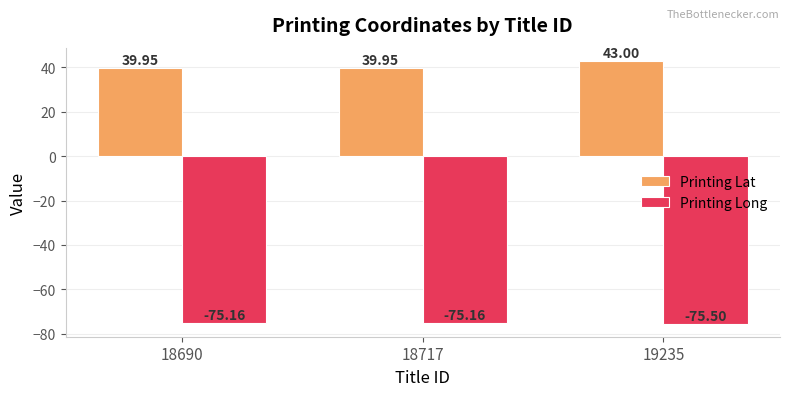

Reading left to right, transcribe all the data shown in this chart.

Printing Lat: 18690=40.0	18717=40.0	19235=43.0
Printing Long: 18690=-75.2	18717=-75.2	19235=-75.5